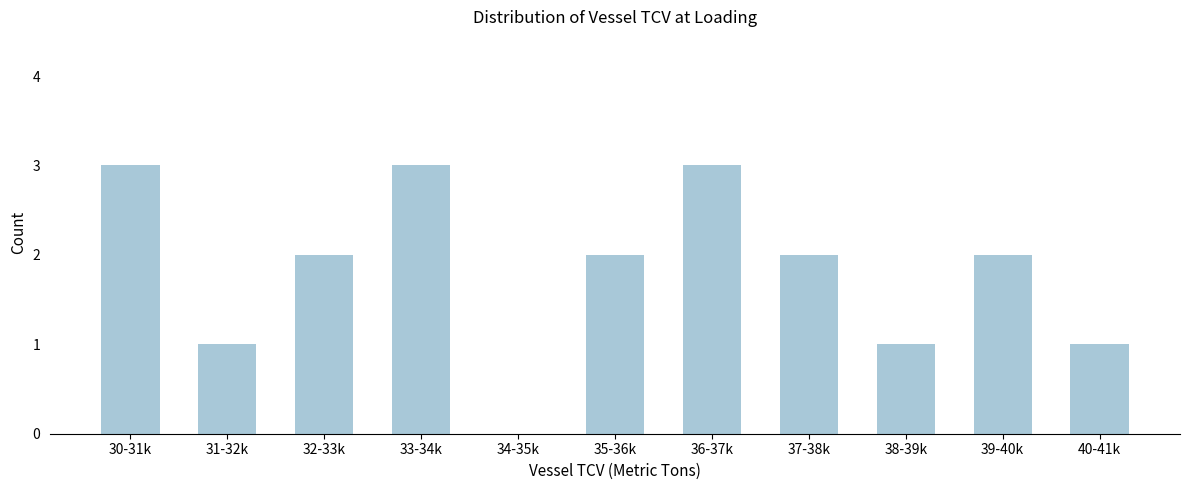

Reading right to left, list all the values displayed in this chart.

40-41k=1	39-40k=2	38-39k=1	37-38k=2	36-37k=3	35-36k=2	34-35k=0	33-34k=3	32-33k=2	31-32k=1	30-31k=3